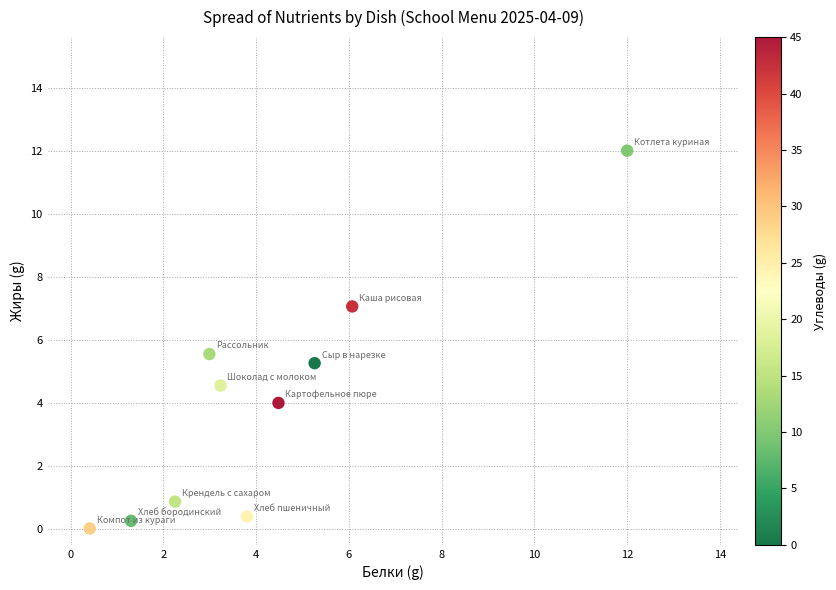

What is the range of Y values (max minus min)?

12.0